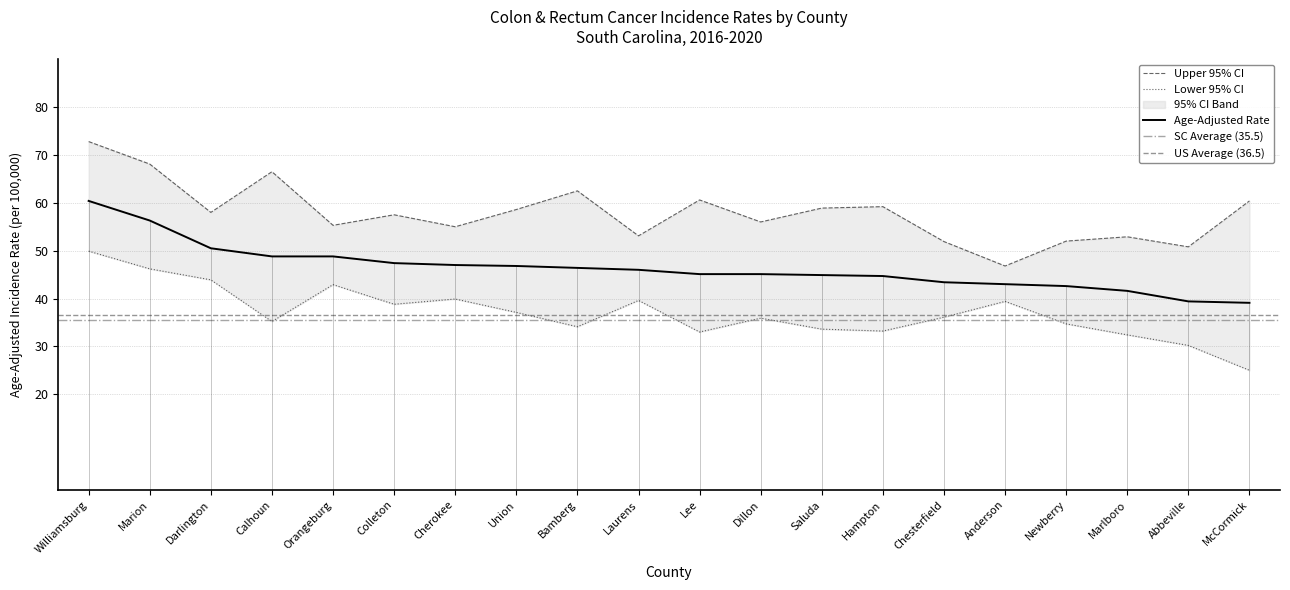

List the labels in order of Age-Adjusted Rate value, largest first.

Williamsburg, Marion, Darlington, Calhoun, Orangeburg, Colleton, Cherokee, Union, Bamberg, Laurens, Lee, Dillon, Saluda, Hampton, Chesterfield, Anderson, Newberry, Marlboro, Abbeville, McCormick